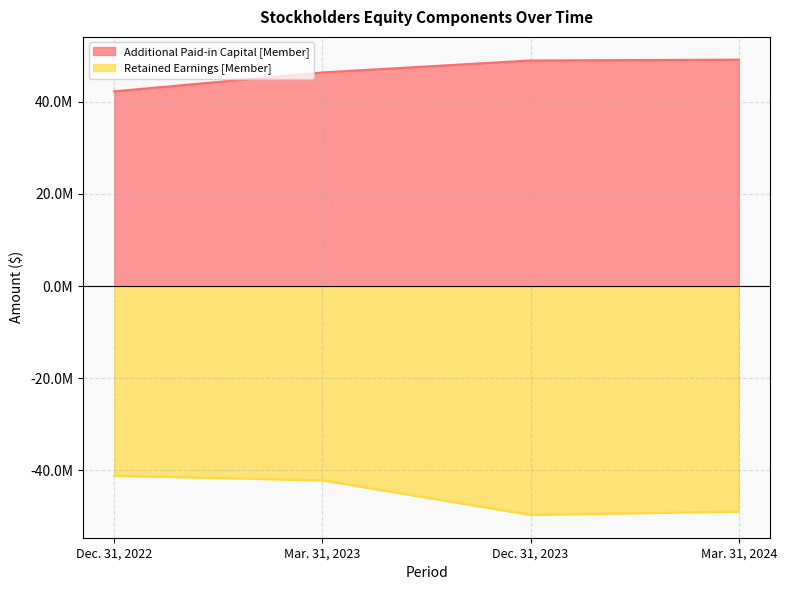

The Additional Paid-in Capital [Member] series shows 48970000 at Dec. 31, 2023. True or false?

True